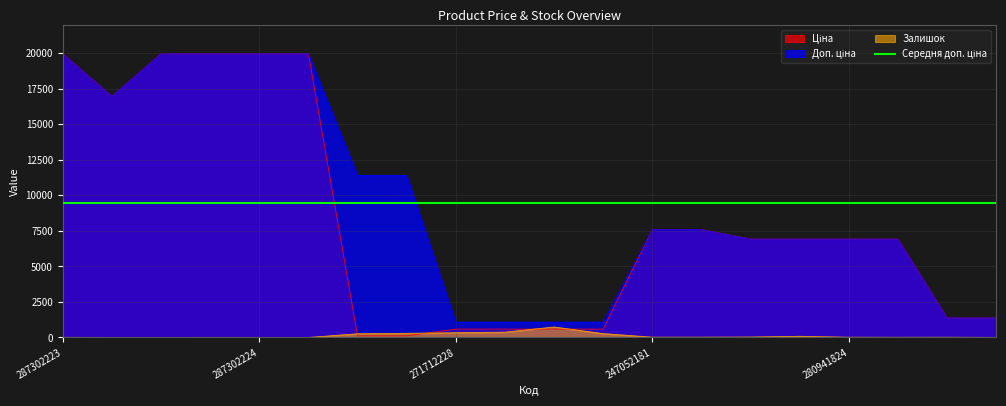

How many data points in Ціна are less than 6925?

8